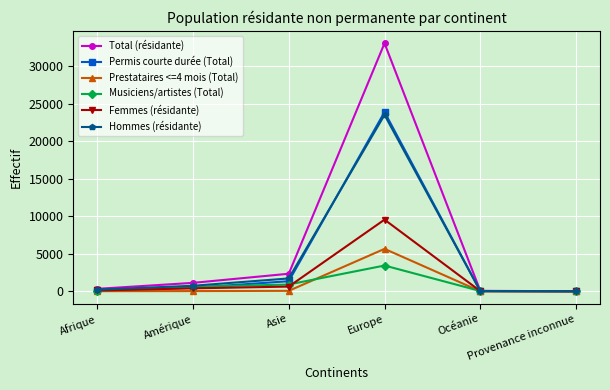

What is the minimum value for Femmes (résidante)?

1